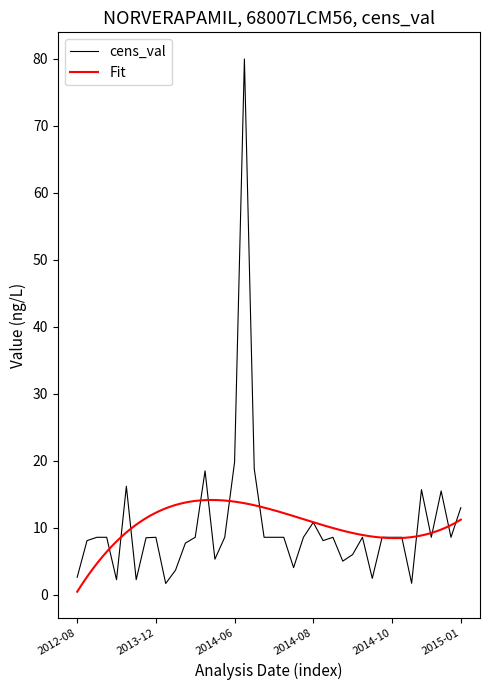

Which series has the largest total across all categories?

cens_val